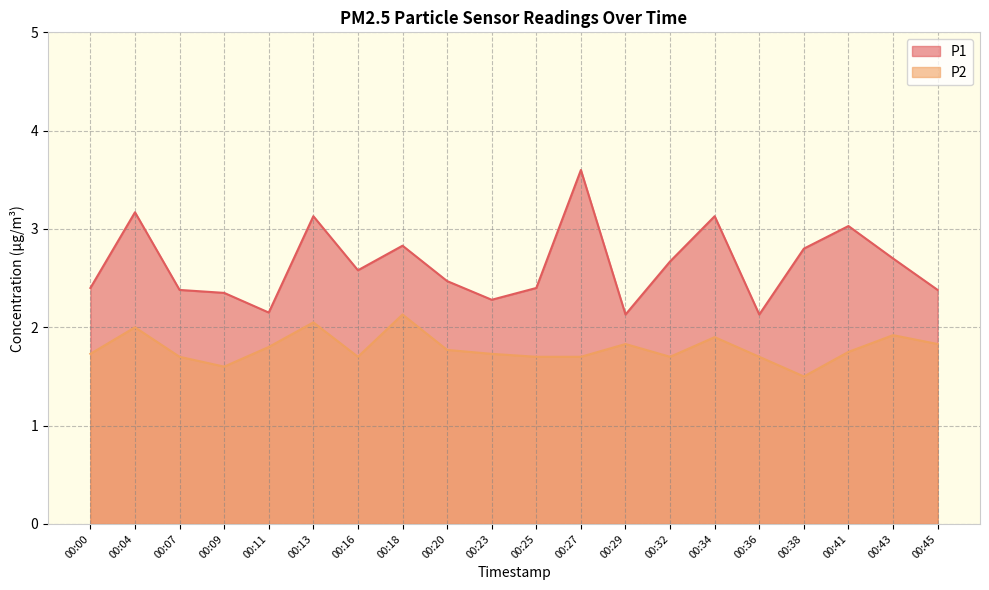

What is the difference between the P1 values at 00:23 and 00:29?

0.1